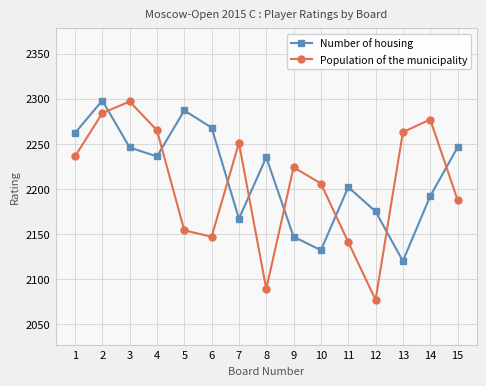

Does the chart have visible grid lines?

Yes